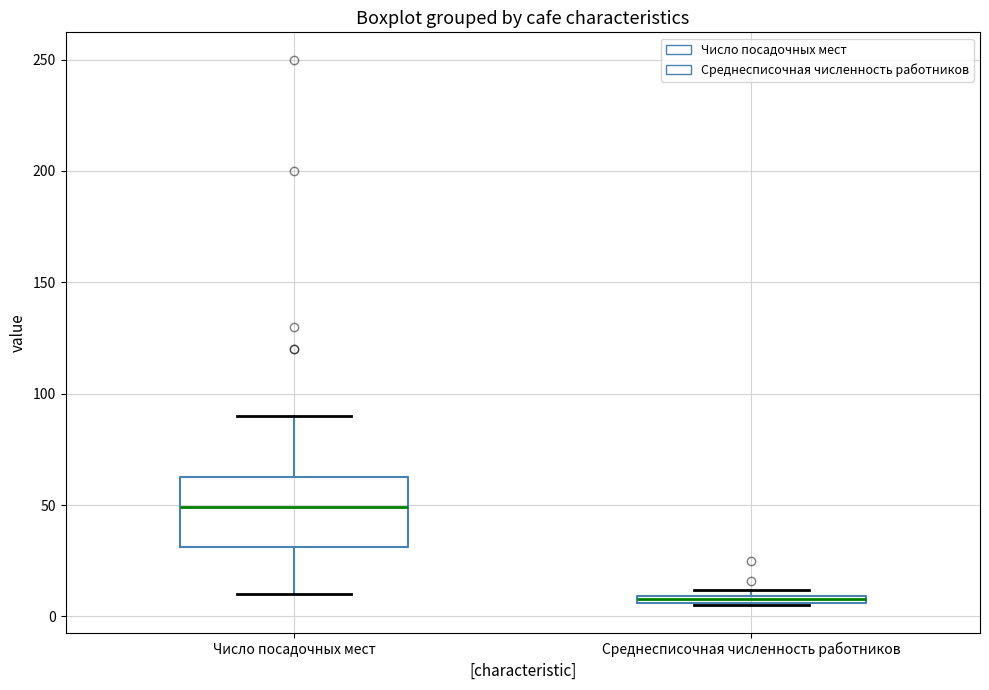

Which box is the tallest, from its lower edge to its upper edge?

Число посадочных мест